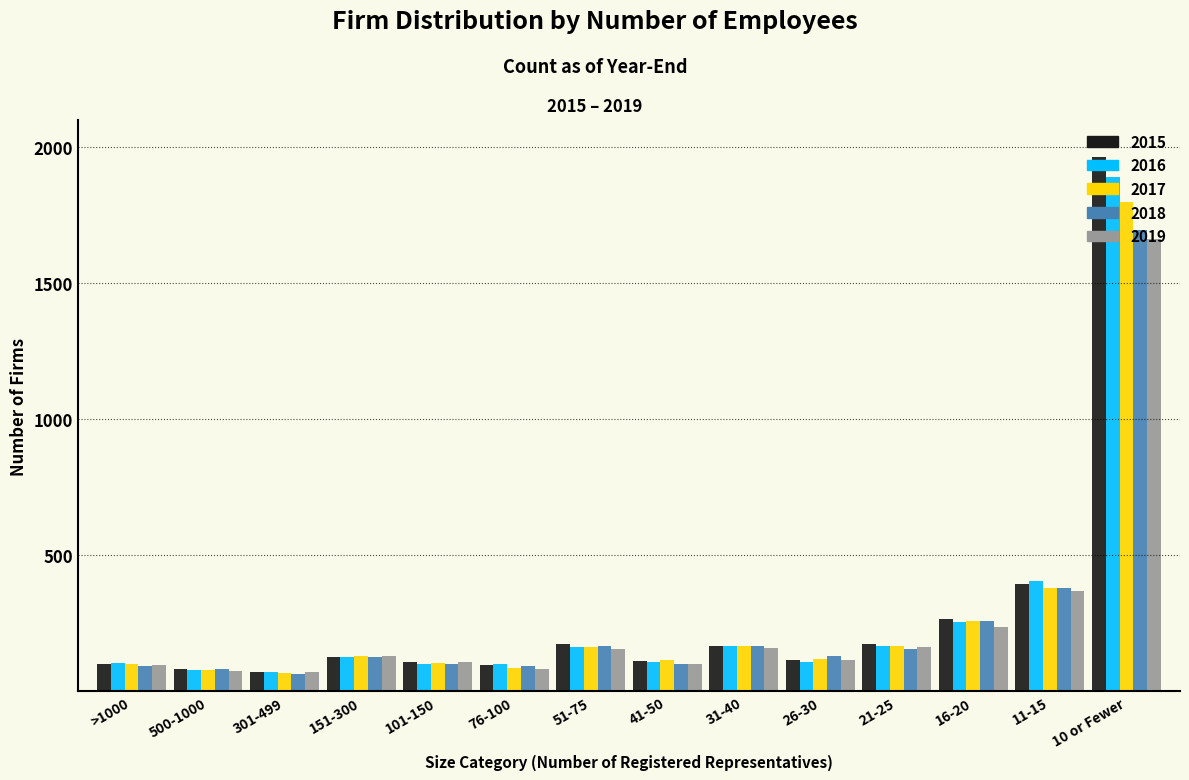

What is the difference between the 2015 values at 26-30 and 10 or Fewer?

1850